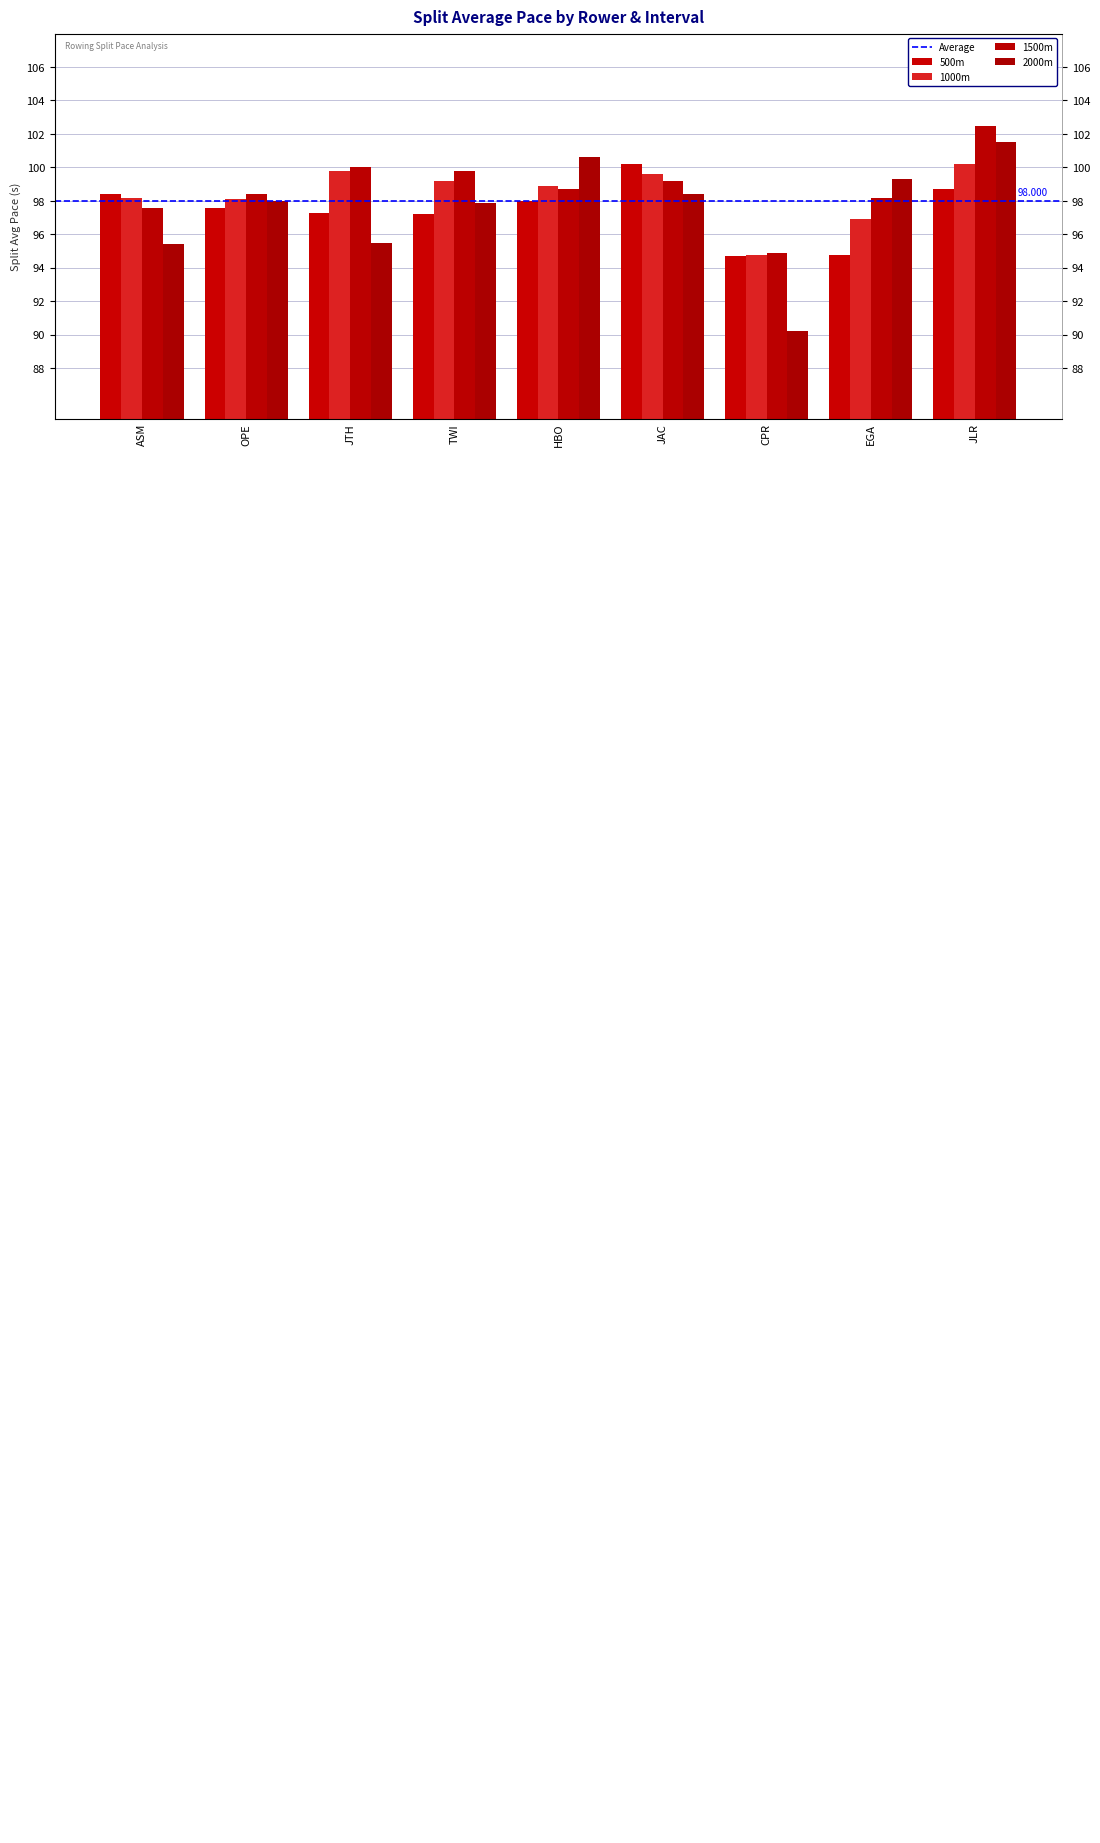

What is the average value of the 1000m series?

98.4